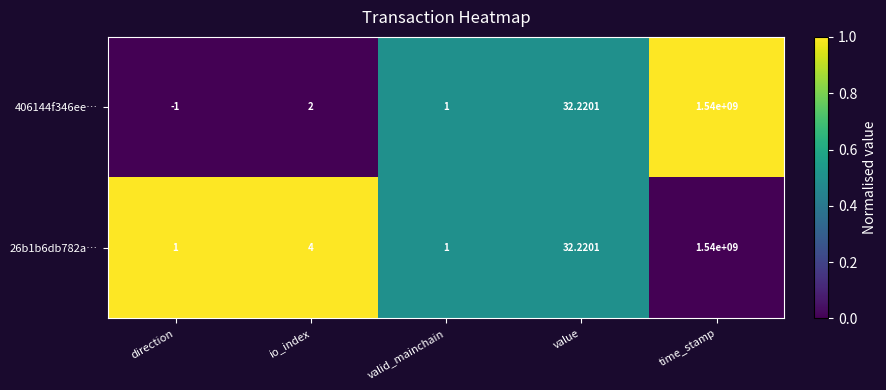

List the labels in order of 406144f346ee… value, smallest first.

direction, valid_mainchain, io_index, value, time_stamp